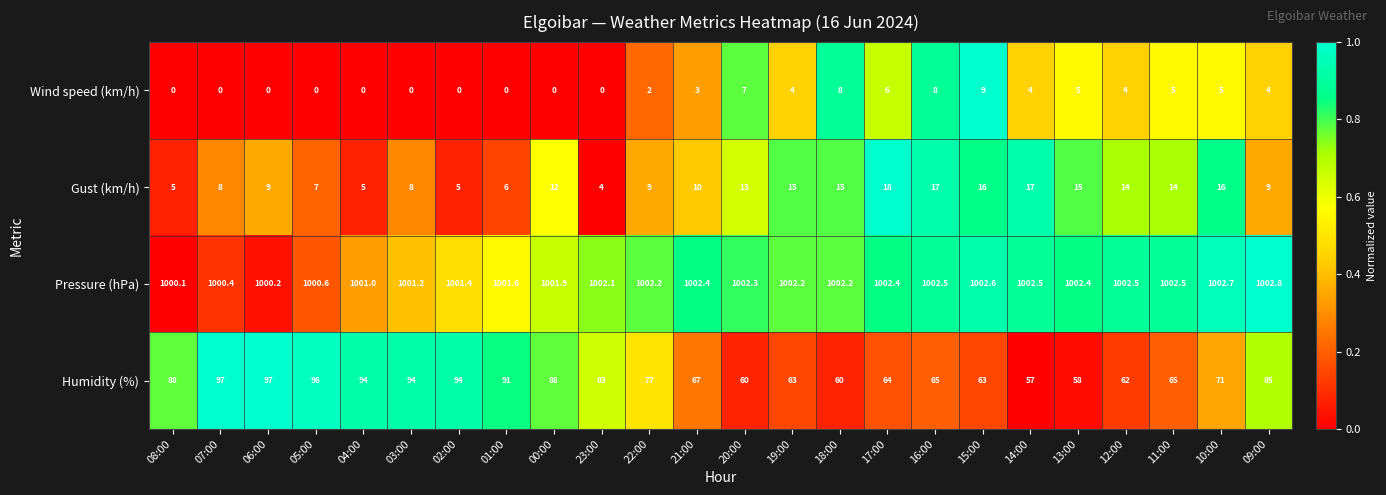

Read the Wind speed (km/h) value at 14:00.

4.0